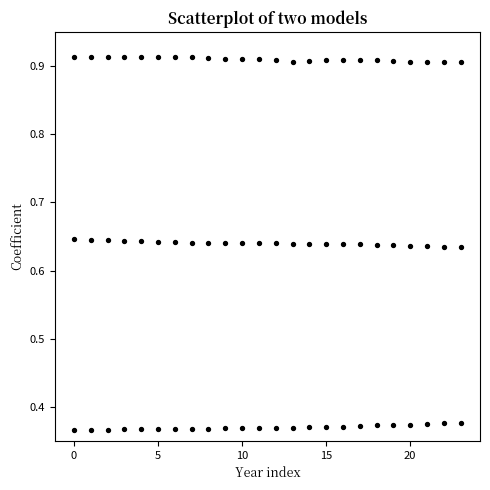

How many points are shown in the scatter plot?

72